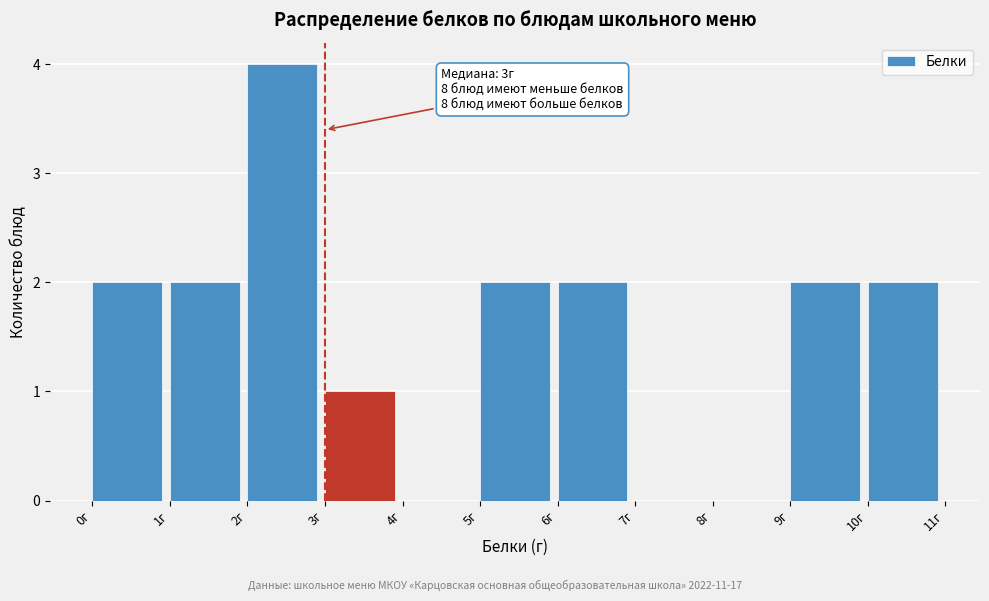

Which range on the x-axis has the tallest bar?

2 to 3